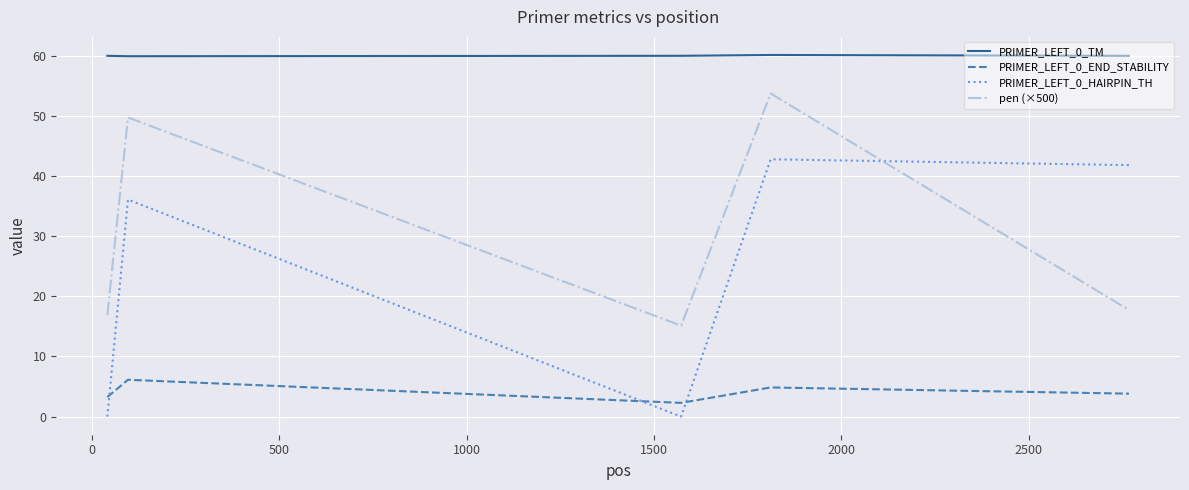

Which series has the largest total across all categories?

PRIMER_LEFT_0_TM